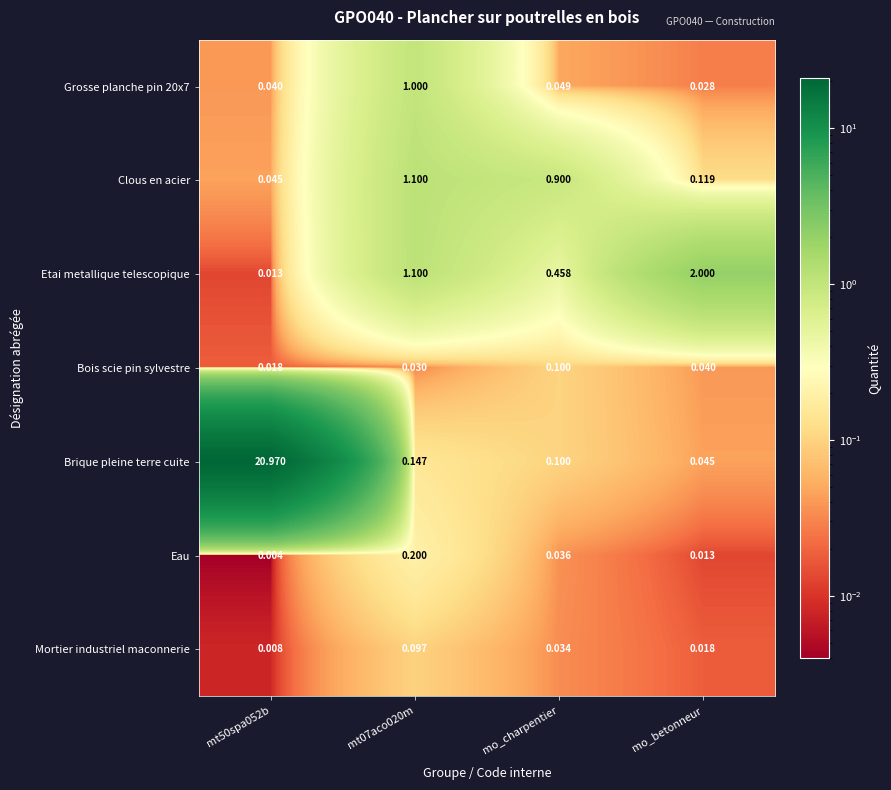

Is the value of Grosse planche pin 20x7 at mo_betonneur greater than the value of Bois scie pin sylvestre at mo_charpentier?

No